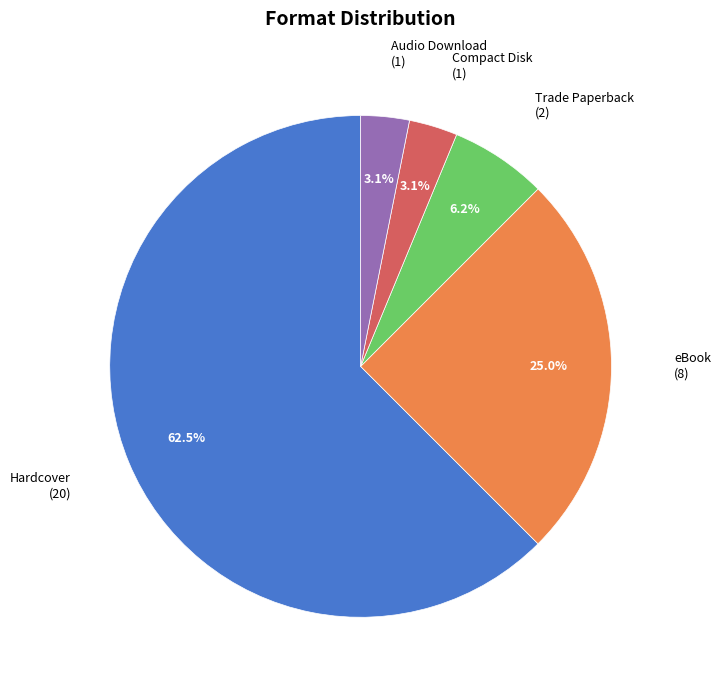

How many segments does this pie chart have?

5